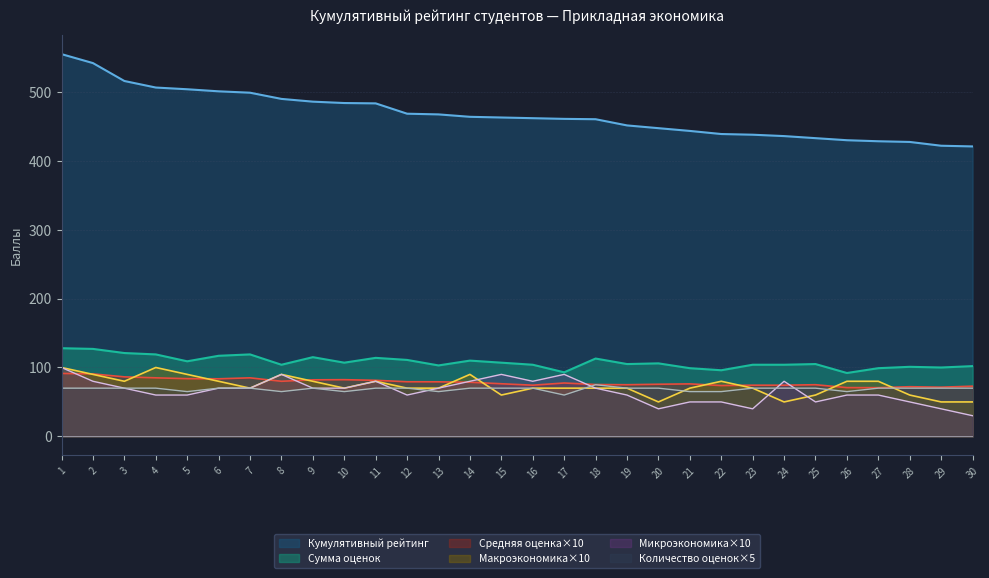

What is the spread (max minus min) of values at 9?

416.0